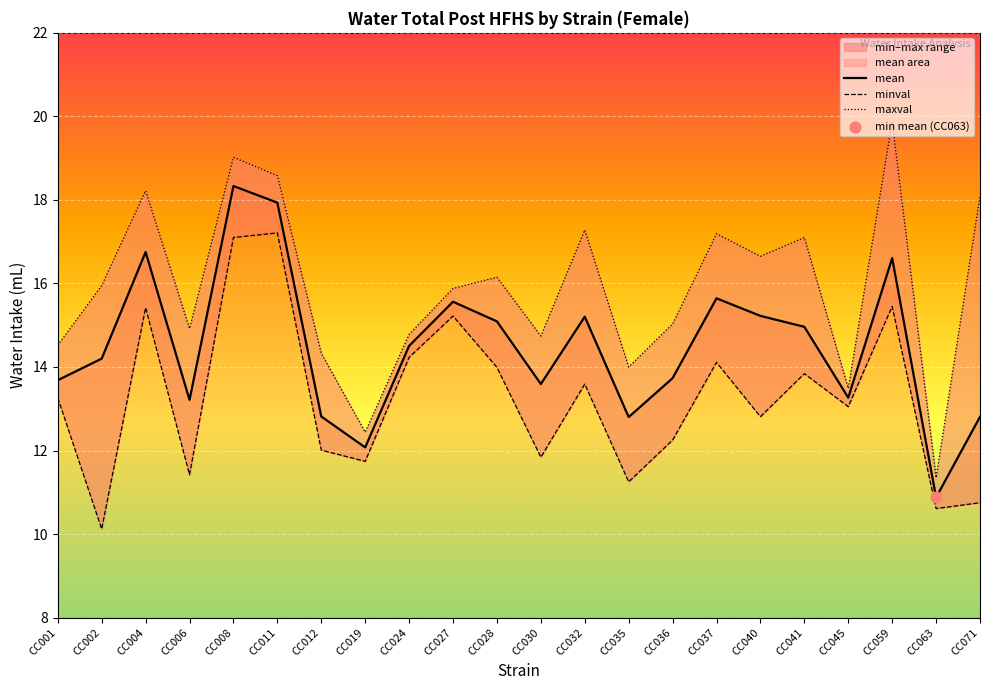

Which series has the largest total across all categories?

maxval